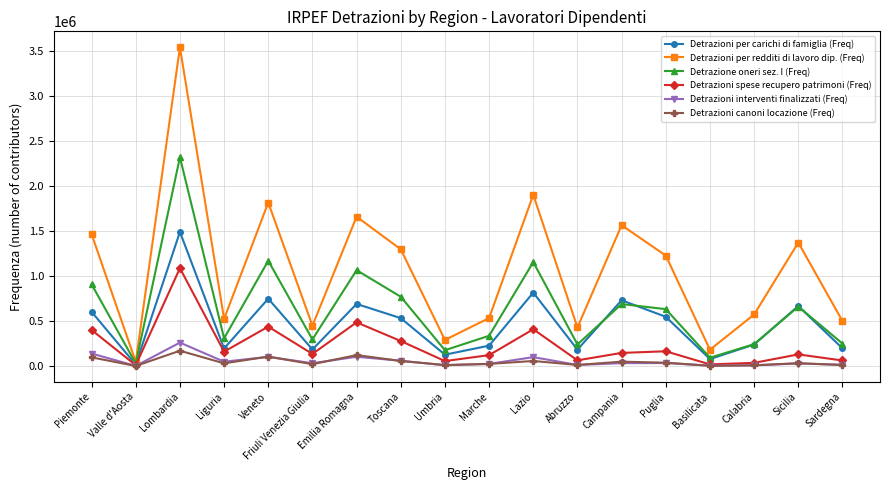

Between Emilia Romagna and Campania, which series saw the biggest shift?

Detrazione oneri sez. I (Freq)